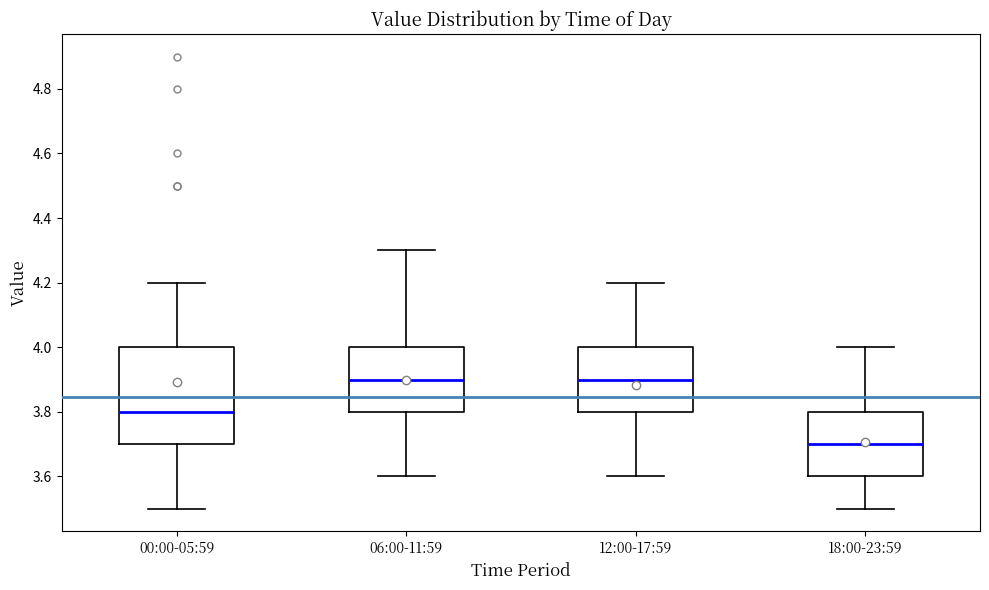

Reading left to right, read every box against the y-axis: the position of its median line, the range the box covers, and the ends of its whiskers. The values are not printed on the chart, so give them approximately, as read against the axis.

00:00-05:59: median 3.8, box 3.7 to 4.0, whiskers 3.5 to 4.2
06:00-11:59: median 3.9, box 3.8 to 4.0, whiskers 3.6 to 4.3
12:00-17:59: median 3.9, box 3.8 to 4.0, whiskers 3.6 to 4.2
18:00-23:59: median 3.7, box 3.6 to 3.8, whiskers 3.5 to 4.0